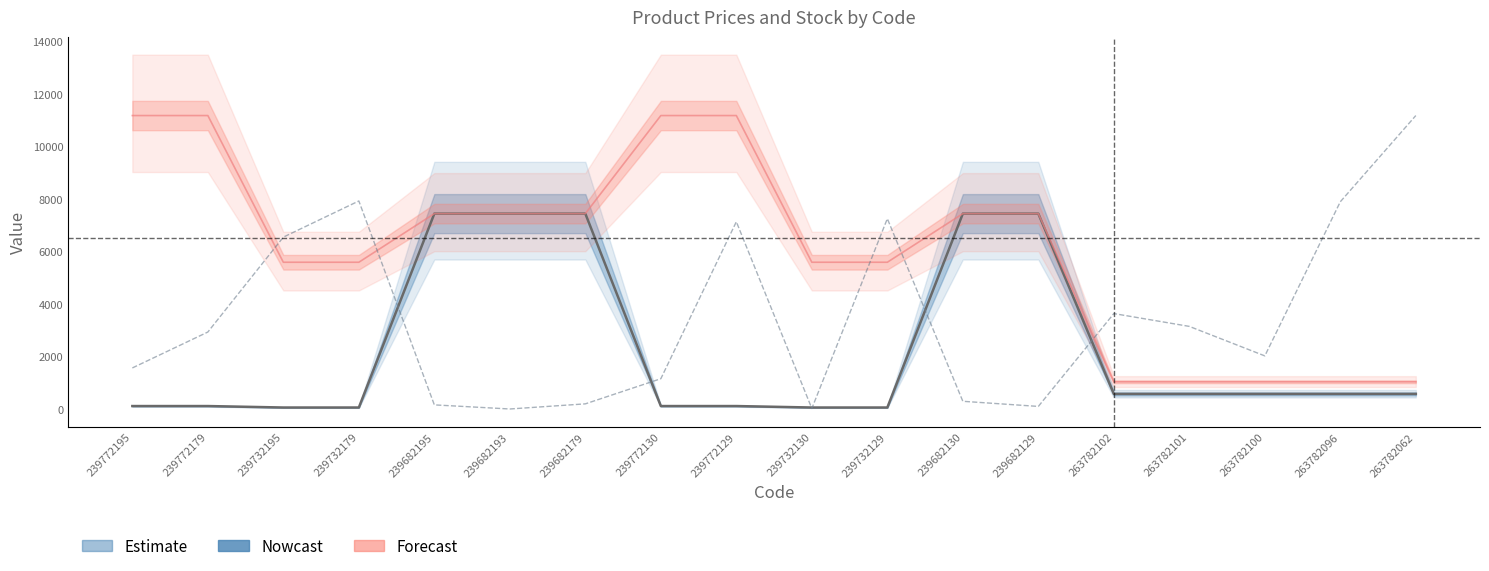

At 263782062, list the series in order from smallest to largest.

Ціна, Доп. ціна, Залишок (scaled)